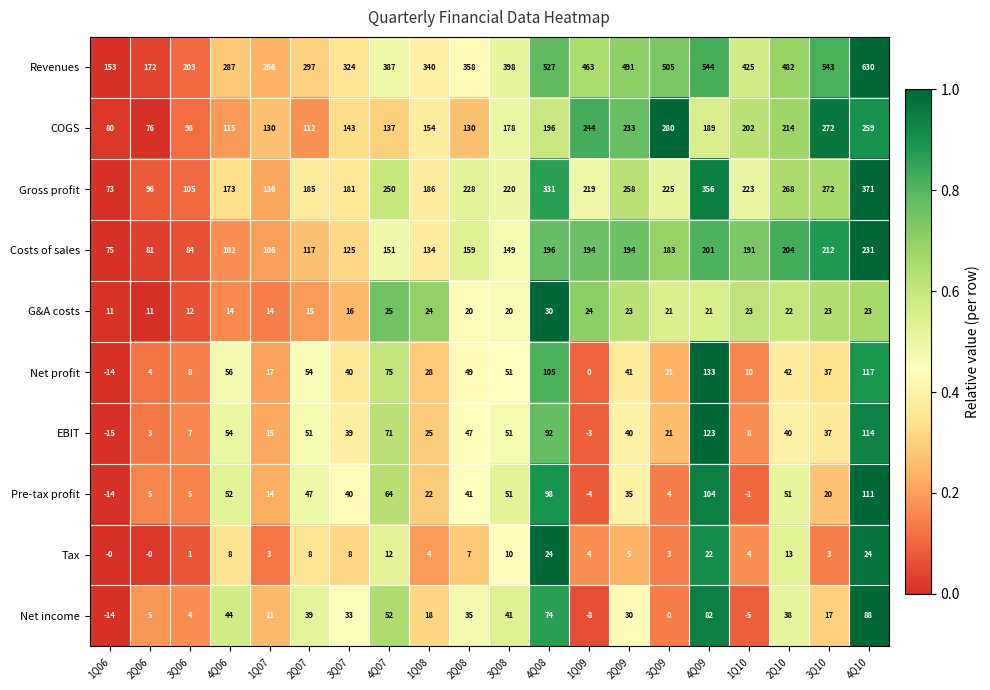

True or false: EBIT has a value of 78 at 4Q10.

False